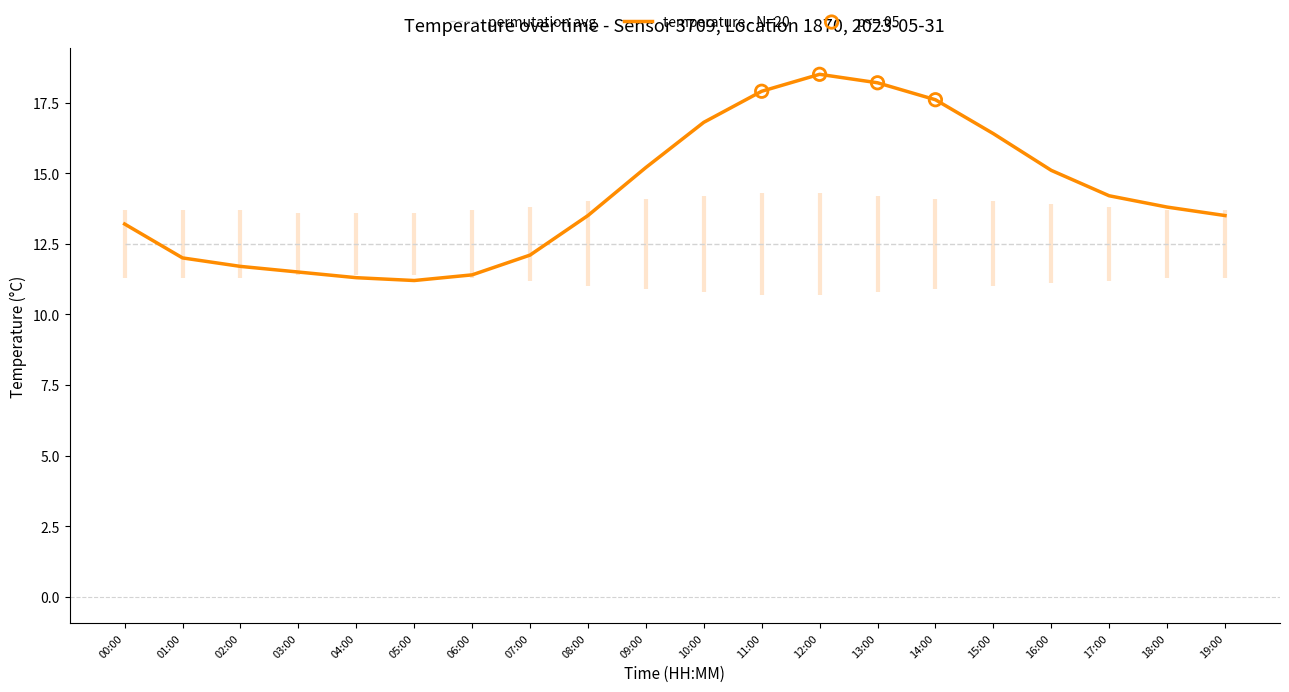

What is the change in value from 02:00 to 14:00?

+5.9